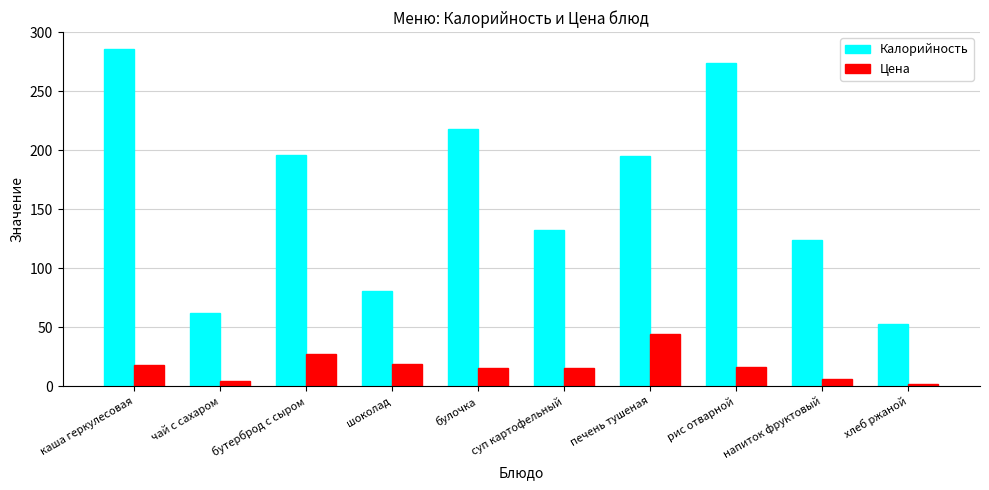

What are all the series names shown in the legend?

Калорийность, Цена